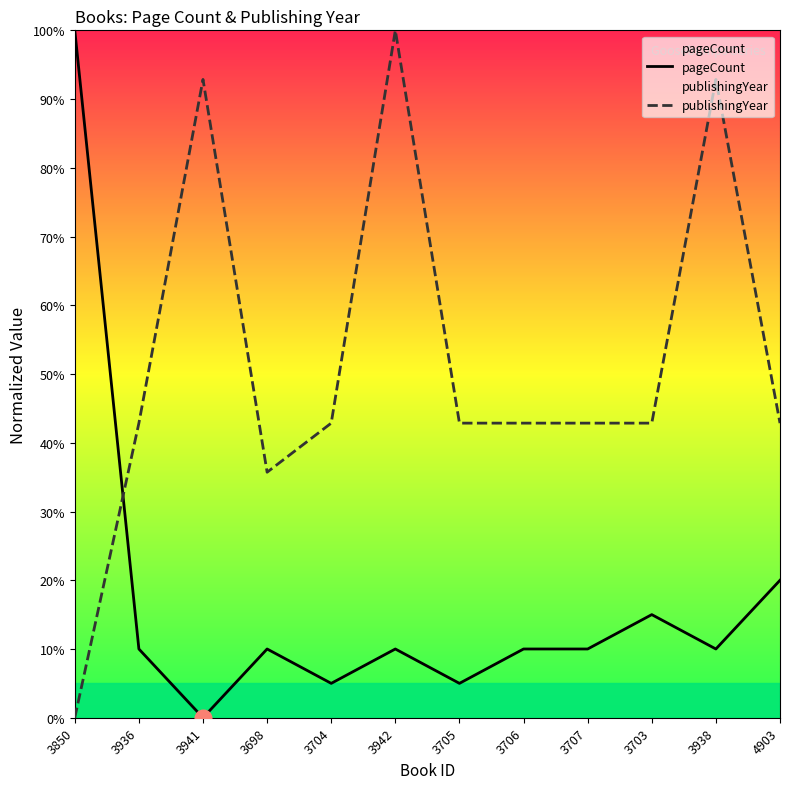

Reading left to right, what are all the values shown in this chart?

pageCount: 3850=100.0	3936=10.0	3941=0.0	3698=10.0	3704=5.0	3942=10.0	3705=5.0	3706=10.0	3707=10.0	3703=15.0	3938=10.0	4903=20.0
publishingYear: 3850=0.0	3936=42.9	3941=92.9	3698=35.7	3704=42.9	3942=100.0	3705=42.9	3706=42.9	3707=42.9	3703=42.9	3938=92.9	4903=42.9